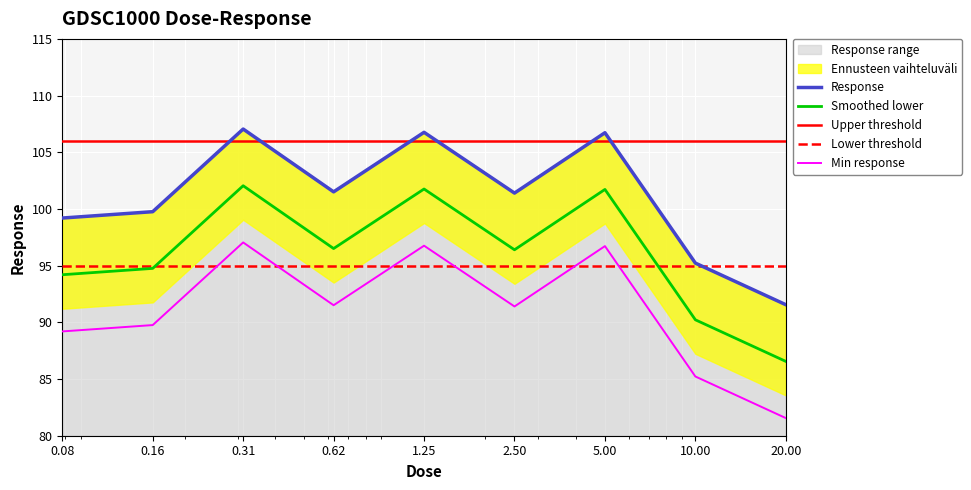

Rank the categories by value from lowest to highest.

20.00, 10.00, 0.08, 0.16, 2.50, 0.62, 5.00, 1.25, 0.31